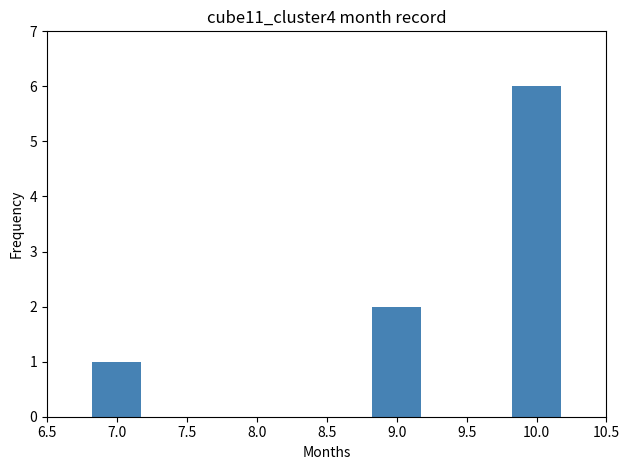

Reading left to right, what are all the values shown in this chart?

1	2	6